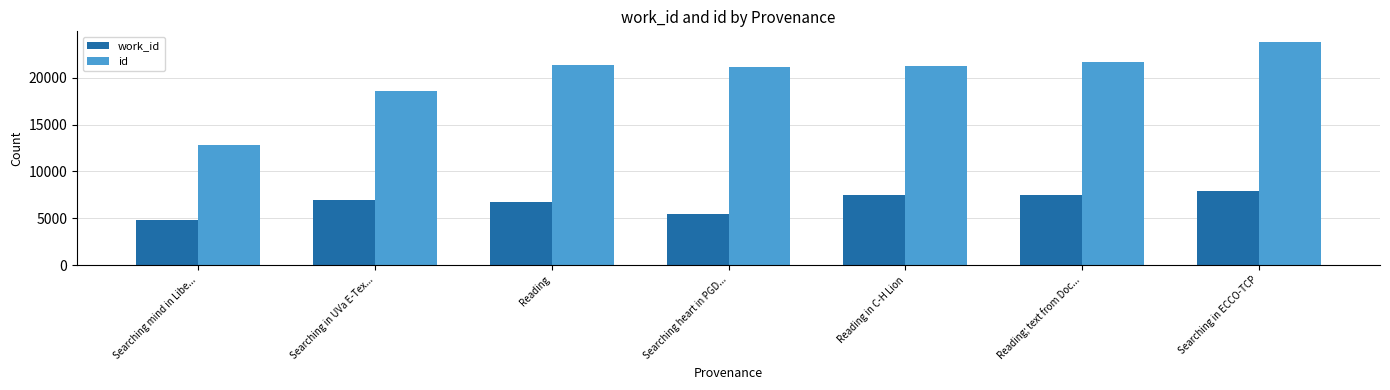

What is the average value of the work_id series?

6690.4